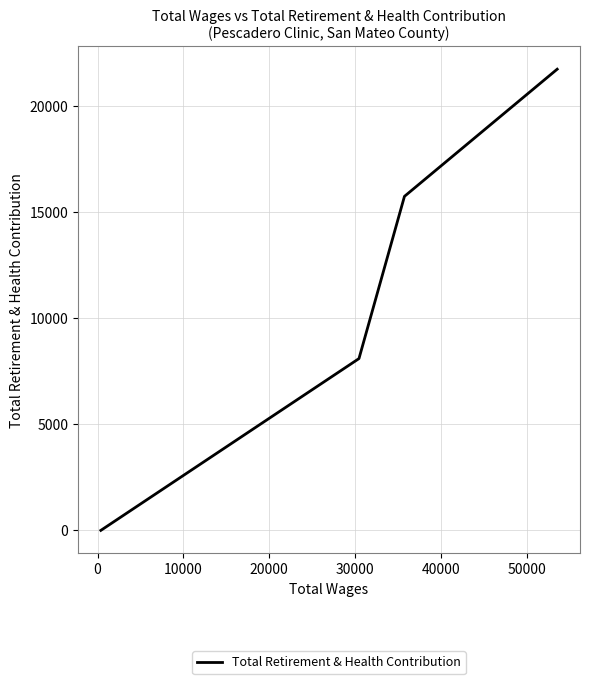

How many lines are shown in the chart?

1